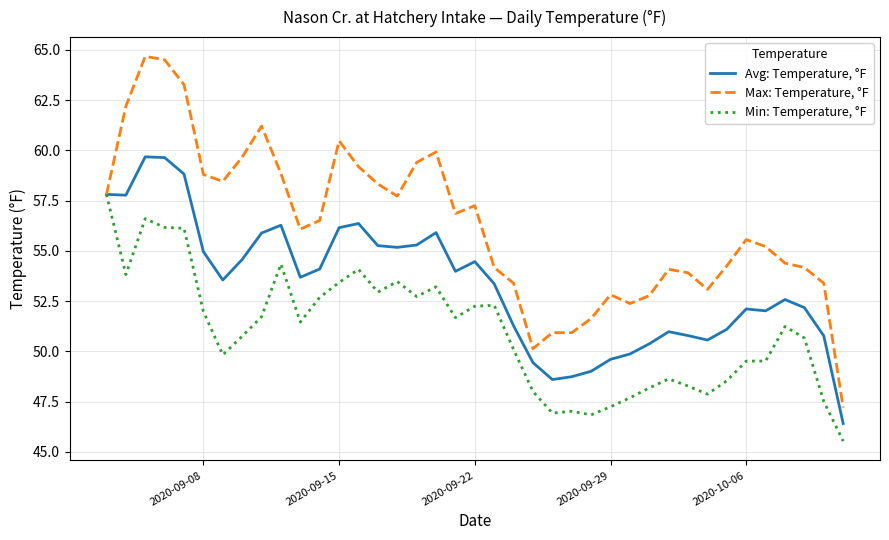

Rank the series by their maximum value, from lowest to highest.

Min: Temperature, °F, Avg: Temperature, °F, Max: Temperature, °F